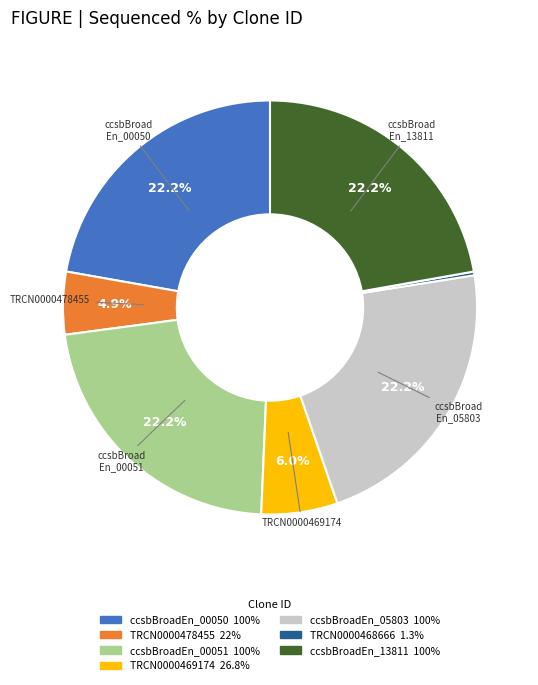

Is there any slice that represents more than half of the pie?

No